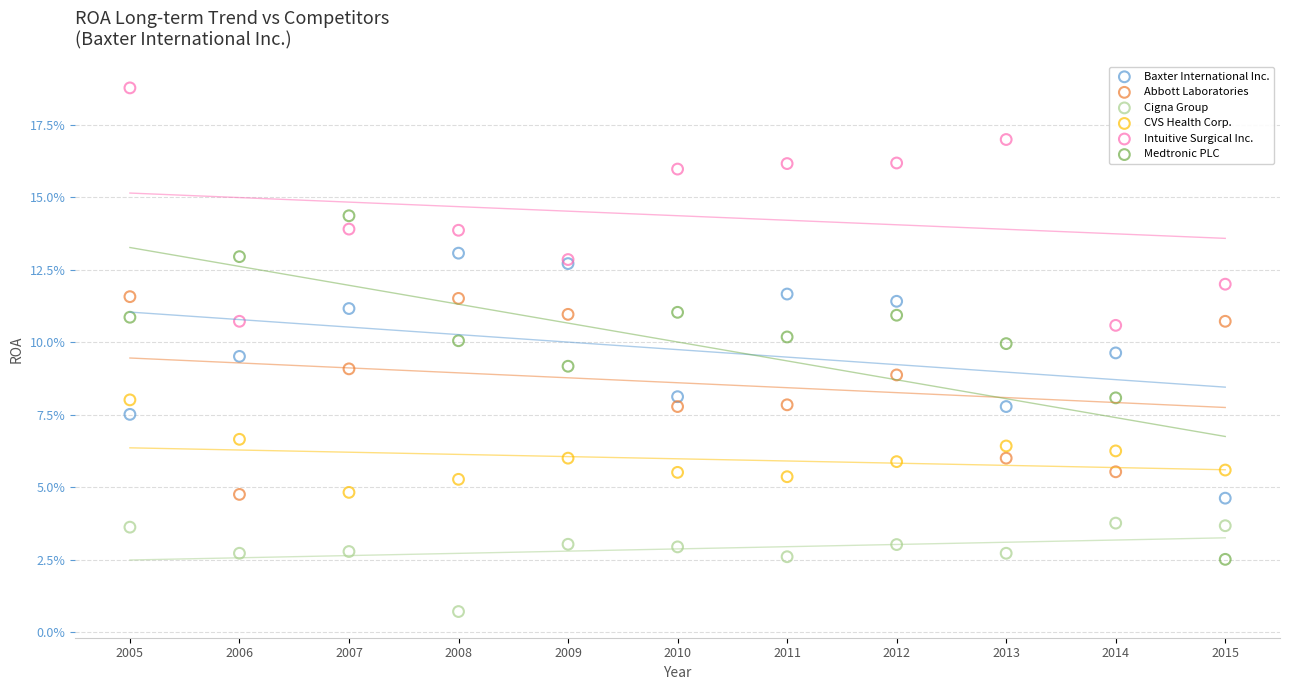

Which series has the largest Y range (max minus min)?

Medtronic PLC